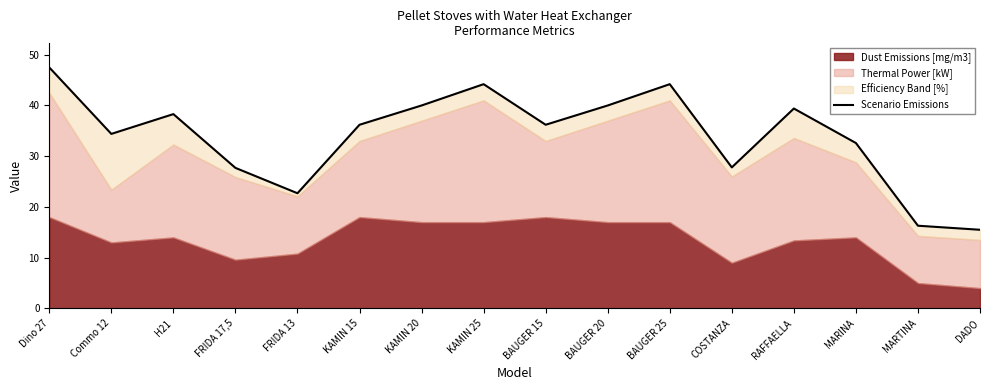

What is the minimum value shown in the chart?

15.5